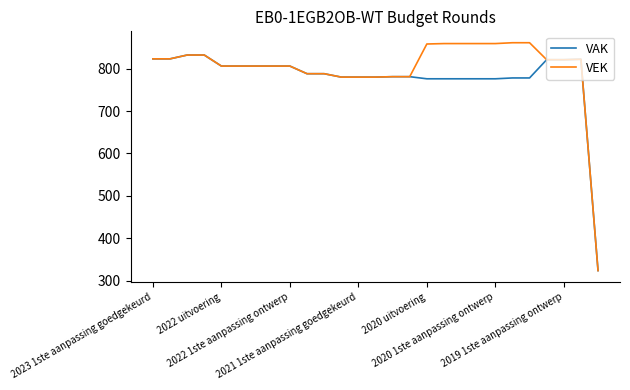

What is the minimum value for VAK?

324